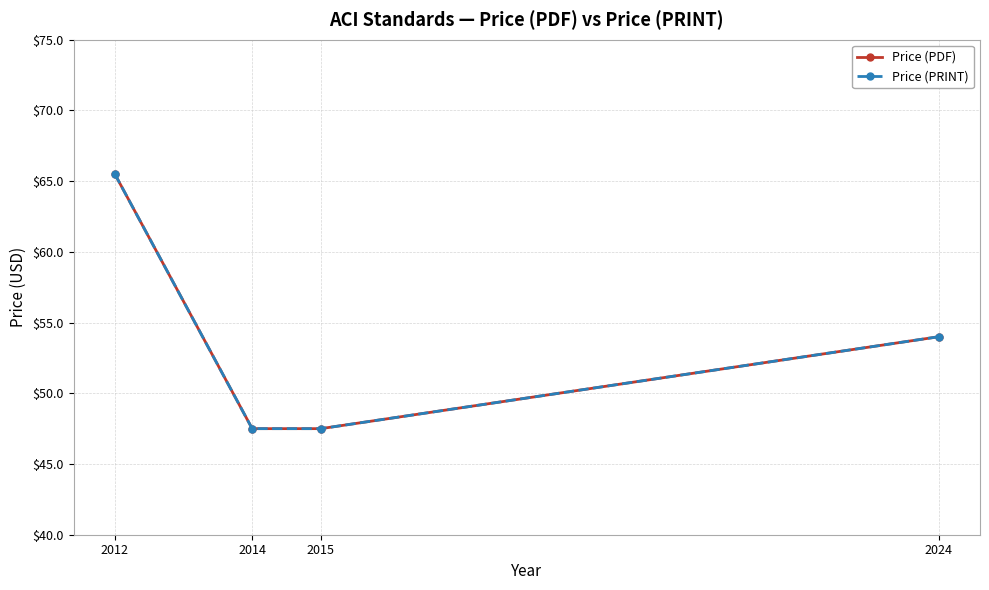

Which series has the largest range (max minus min)?

Price (PDF)